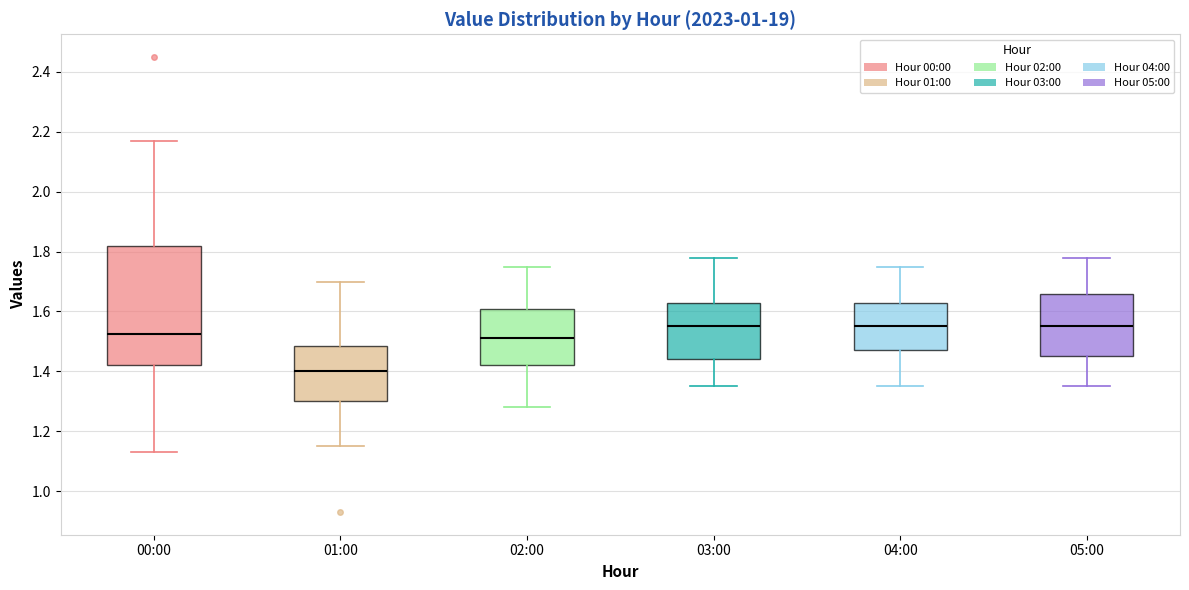

Reading left to right, read every box against the y-axis: the position of its median line, the range the box covers, and the ends of its whiskers. The values are not printed on the chart, so give them approximately, as read against the axis.

00:00: median 1.52, box 1.42 to 1.82, whiskers 1.14 to 2.18
01:00: median 1.40, box 1.30 to 1.48, whiskers 1.16 to 1.70
02:00: median 1.52, box 1.42 to 1.60, whiskers 1.28 to 1.76
03:00: median 1.56, box 1.44 to 1.62, whiskers 1.36 to 1.78
04:00: median 1.56, box 1.48 to 1.62, whiskers 1.36 to 1.76
05:00: median 1.56, box 1.46 to 1.66, whiskers 1.36 to 1.78